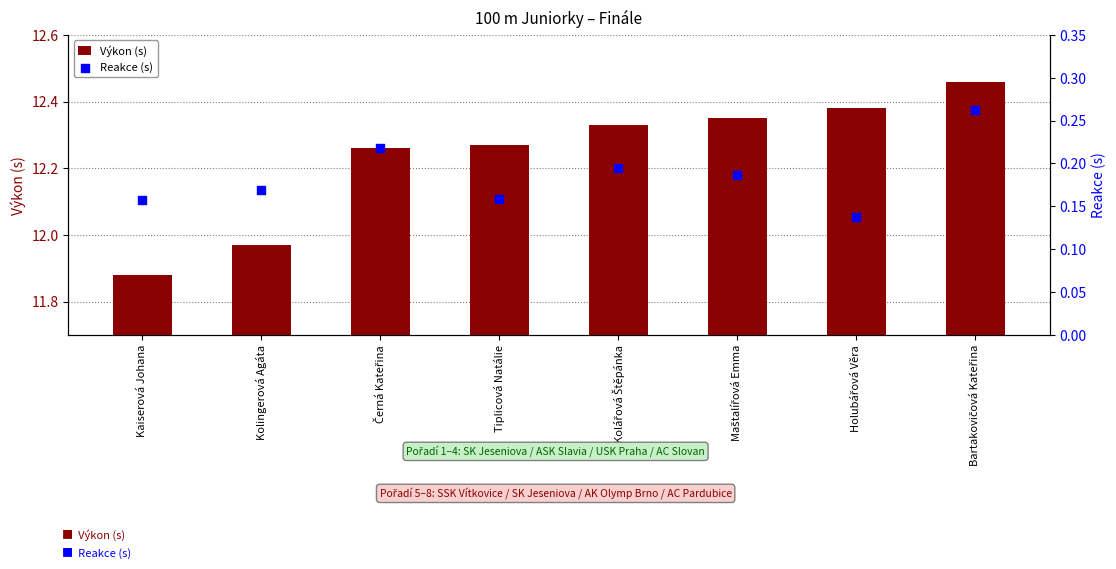

Which series has the largest total across all categories?

Výkon (s)